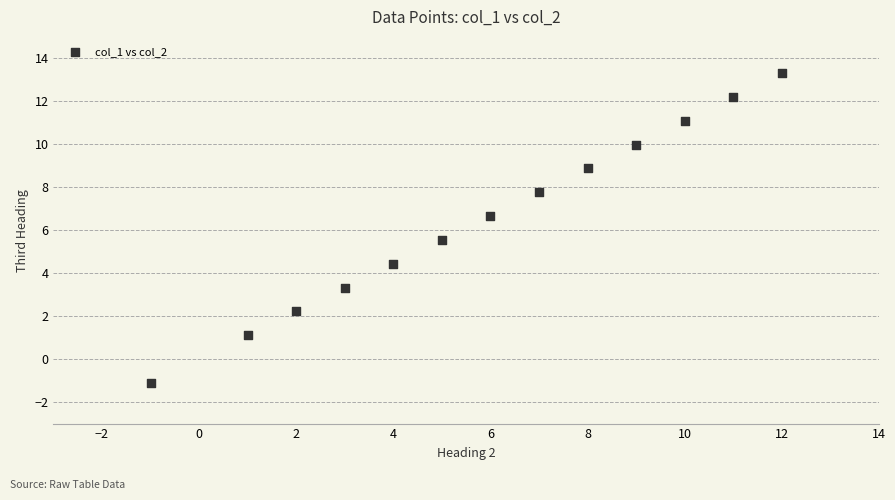

What is the range of X values (max minus min)?

13.0